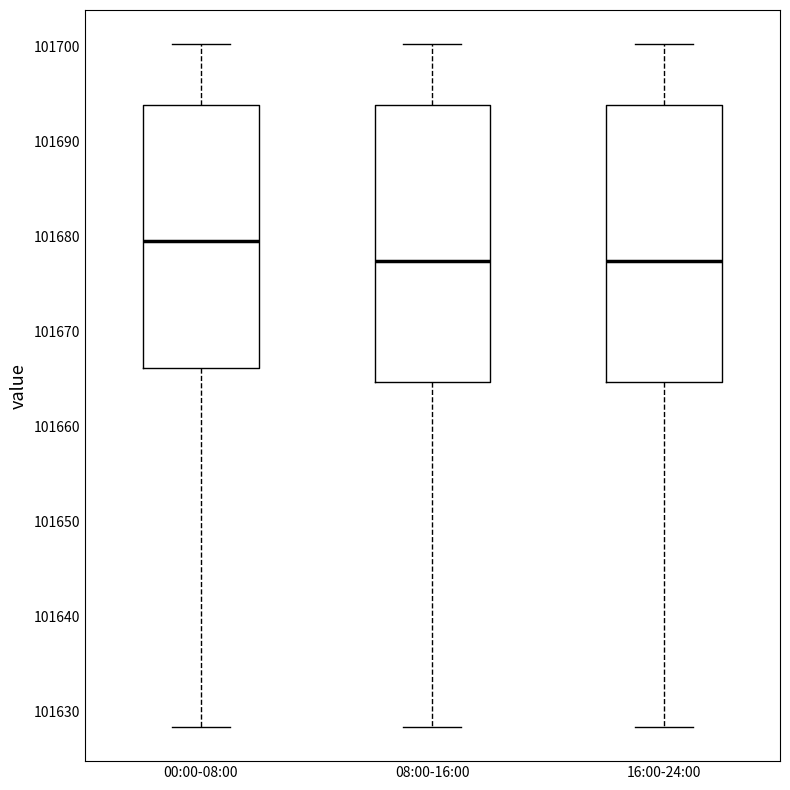

Reading left to right, read every box against the y-axis: the position of its median line, the range the box covers, and the ends of its whiskers. The values are not printed on the chart, so give them approximately, as read against the axis.

00:00-08:00: median 101680, box 101666 to 101694, whiskers 101628 to 101700
08:00-16:00: median 101677, box 101665 to 101694, whiskers 101628 to 101700
16:00-24:00: median 101677, box 101665 to 101694, whiskers 101628 to 101700